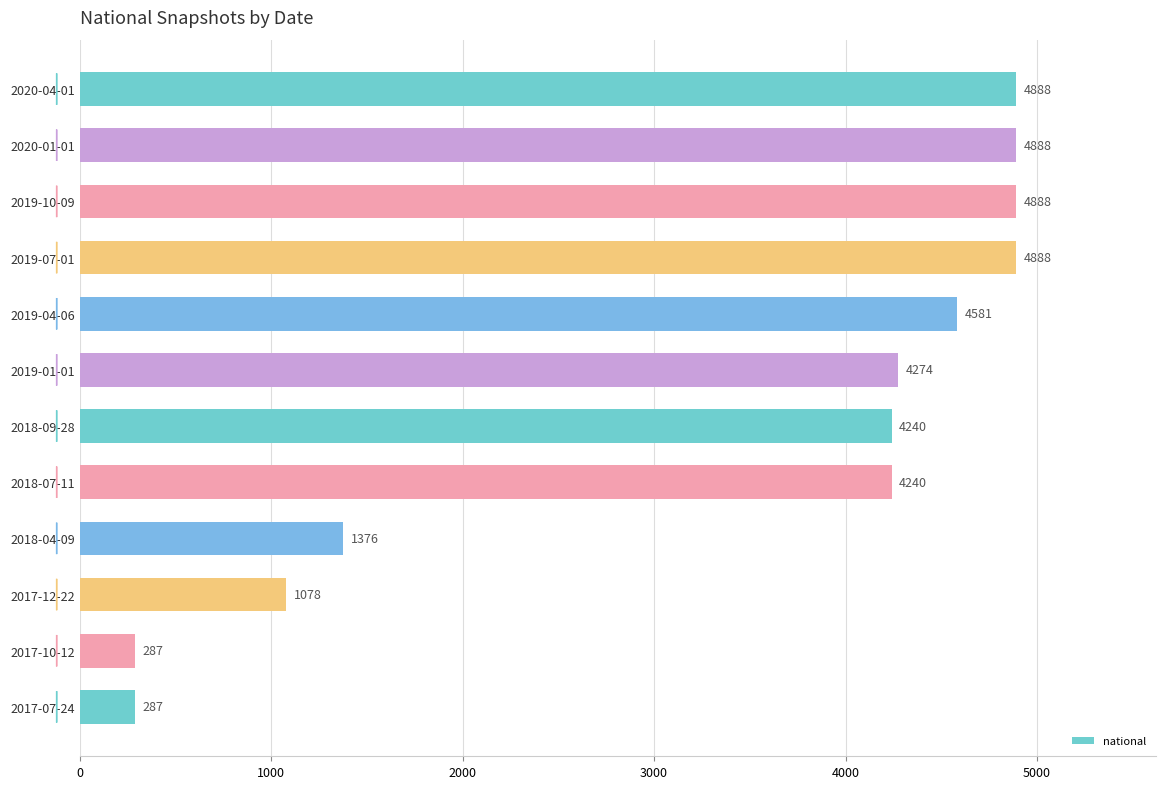

What is the maximum value shown in the chart?

4888